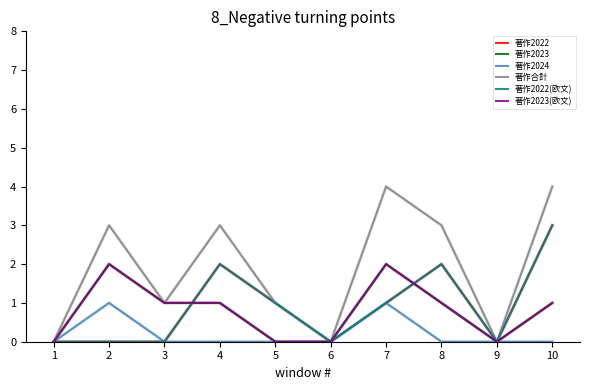

How many intersections are there between 著作2022(欧文) and 著作2023(欧文)?

2